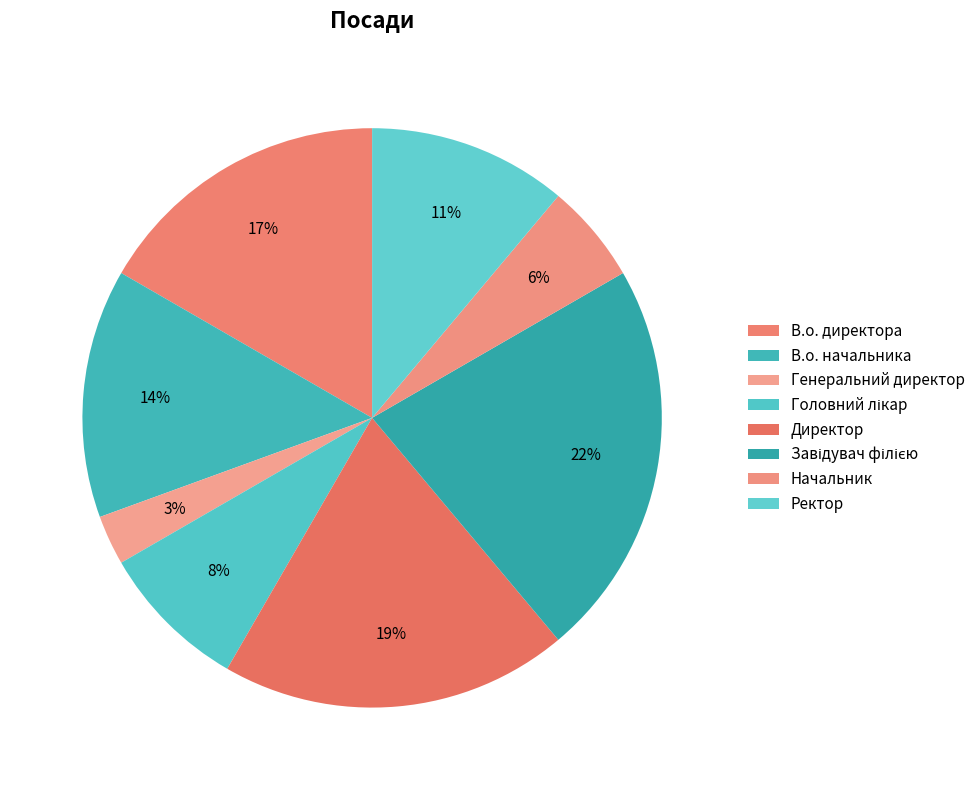

What is the change in value from В.о. начальника to Головний лікар?

-2